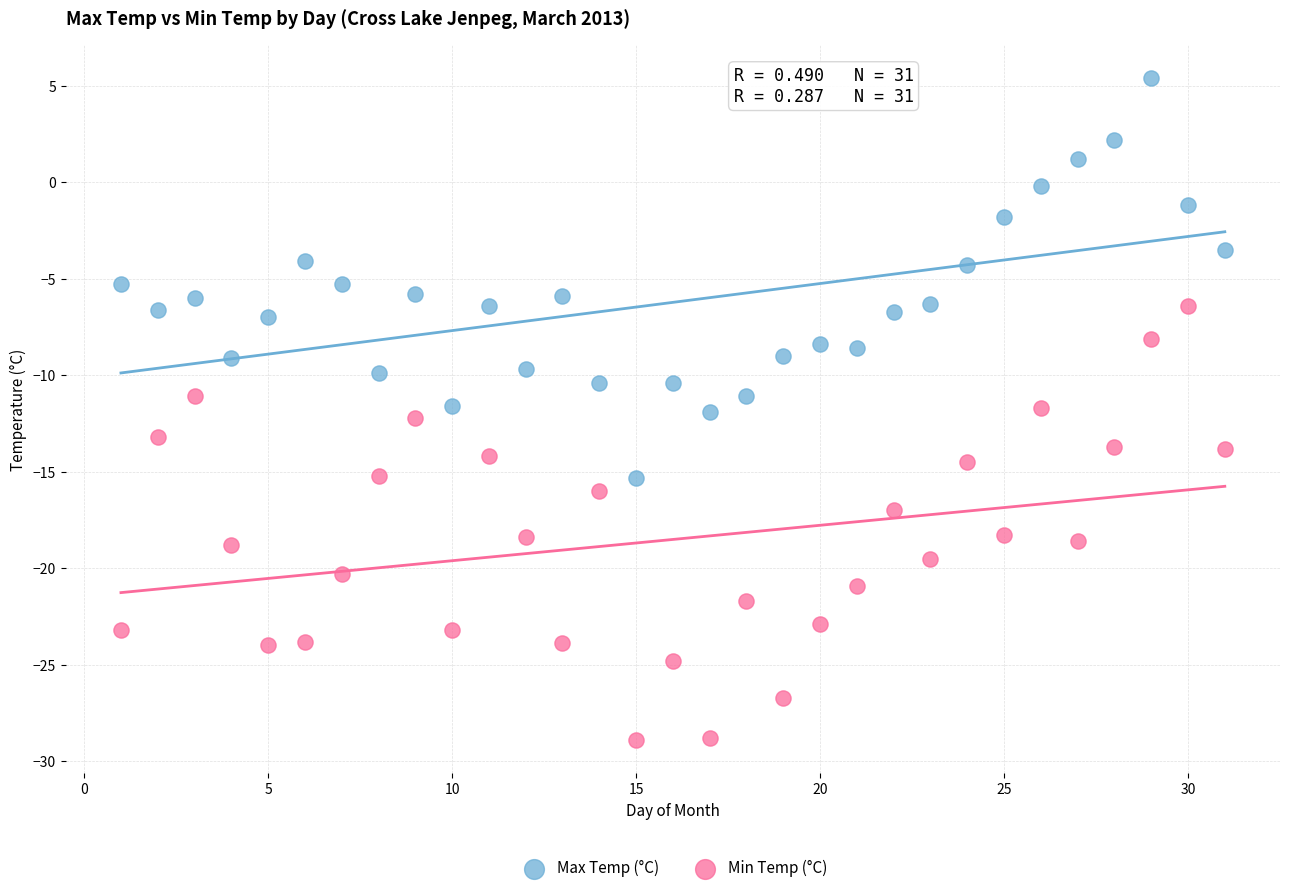

Which series has the widest spread of Y values?

Min Temp (°C)